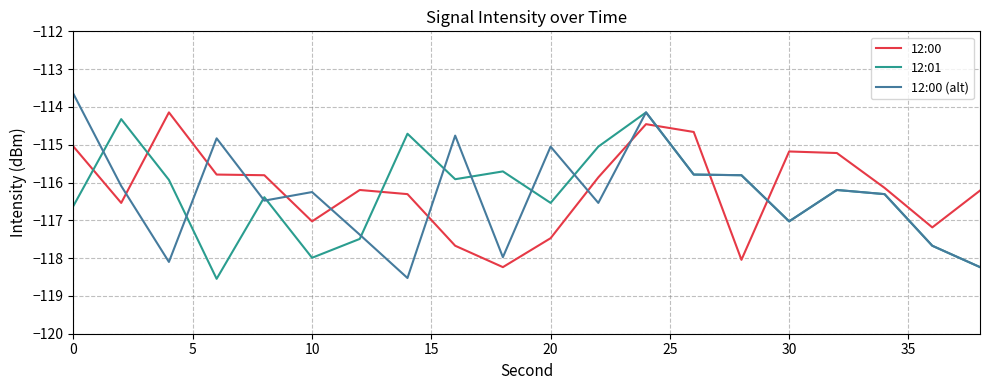

What is the highest value of the 12:00 series?

-114.1